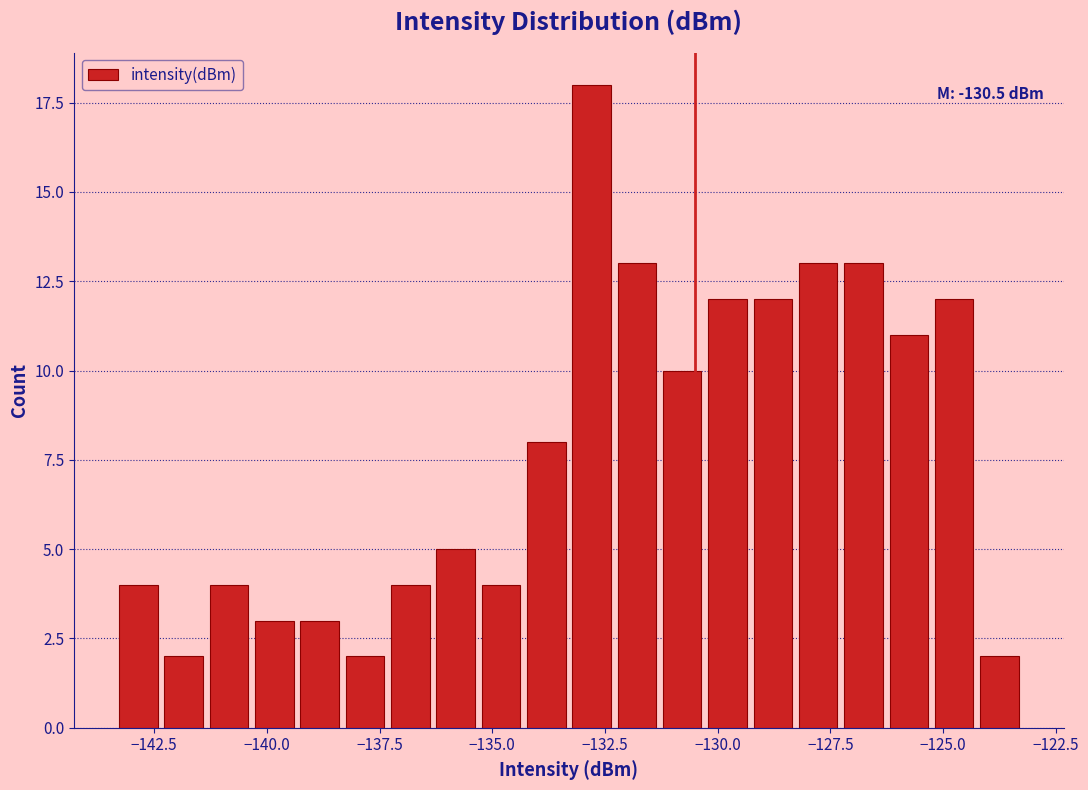

Read against the x-axis, roughly where is the centre of the tallest bar?

-133.0